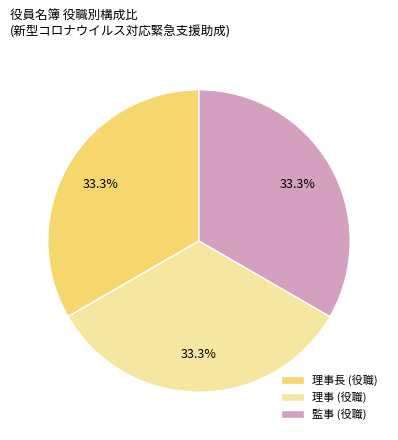

What portion of the pie excludes 理事 (役職)?

66.7%